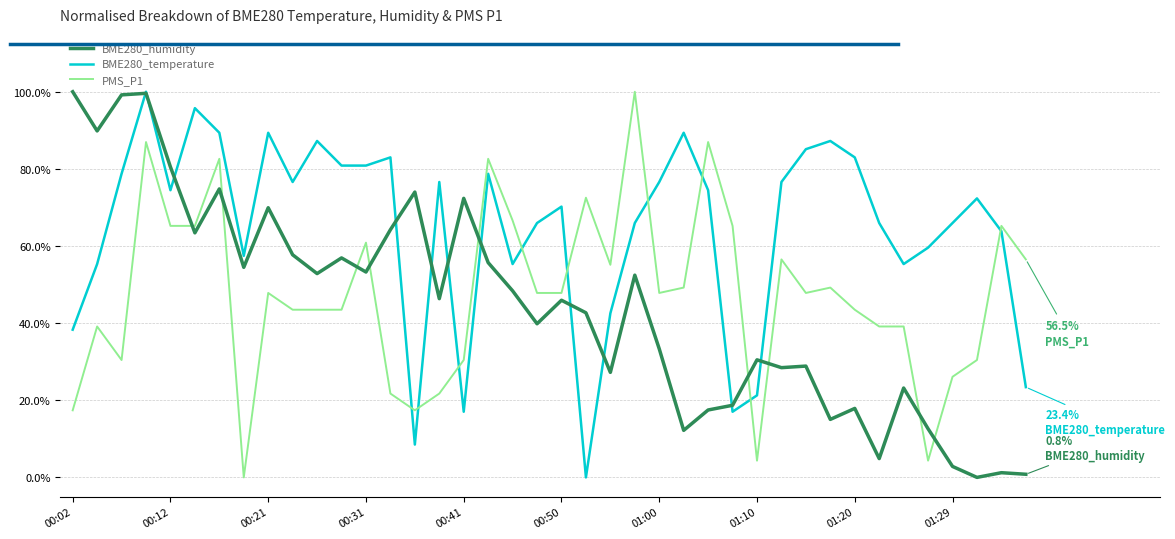

What are all the series names shown in the legend?

BME280_humidity, BME280_temperature, PMS_P1